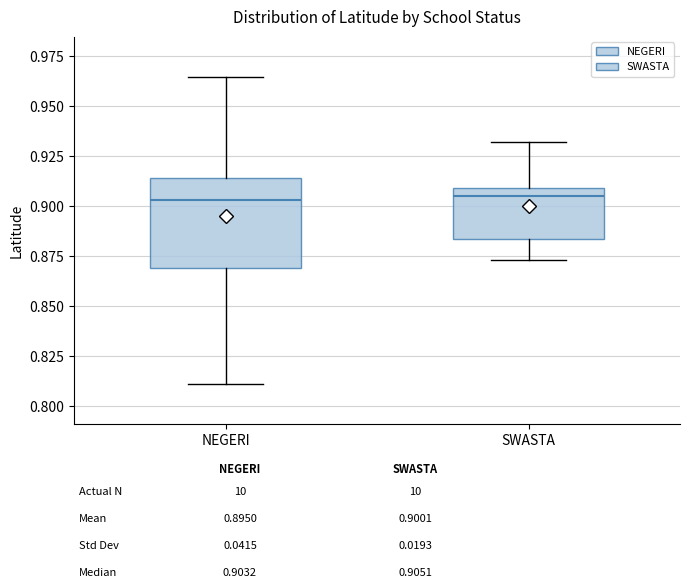

Which box is the tallest, from its lower edge to its upper edge?

NEGERI